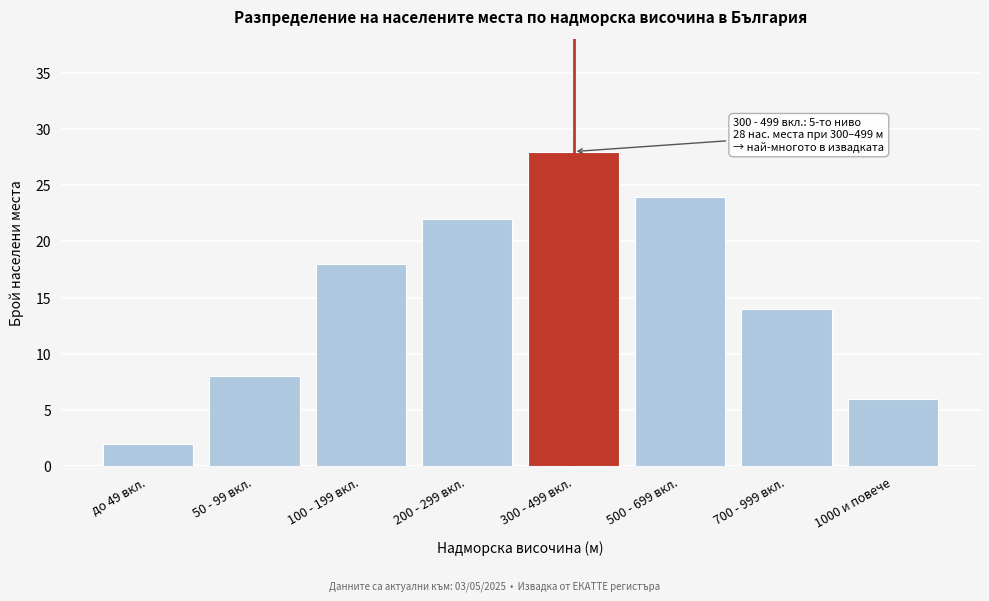

Reading right to left, list all the values displayed in this chart.

1000 и повече=6	700 - 999 вкл.=14	500 - 699 вкл.=24	300 - 499 вкл.=28	200 - 299 вкл.=22	100 - 199 вкл.=18	50 - 99 вкл.=8	до 49 вкл.=2